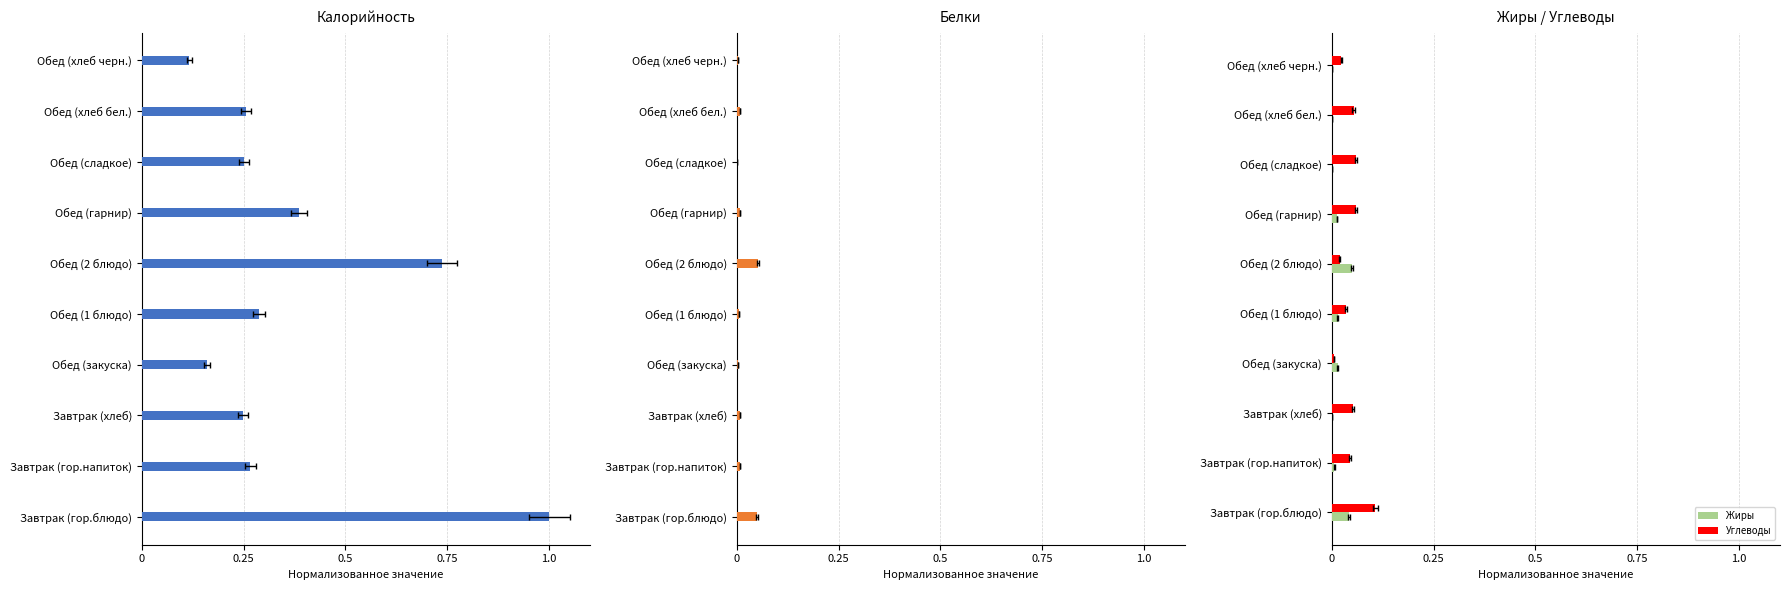

What is the total value across all series at Завтрак (хлеб)?

0.3